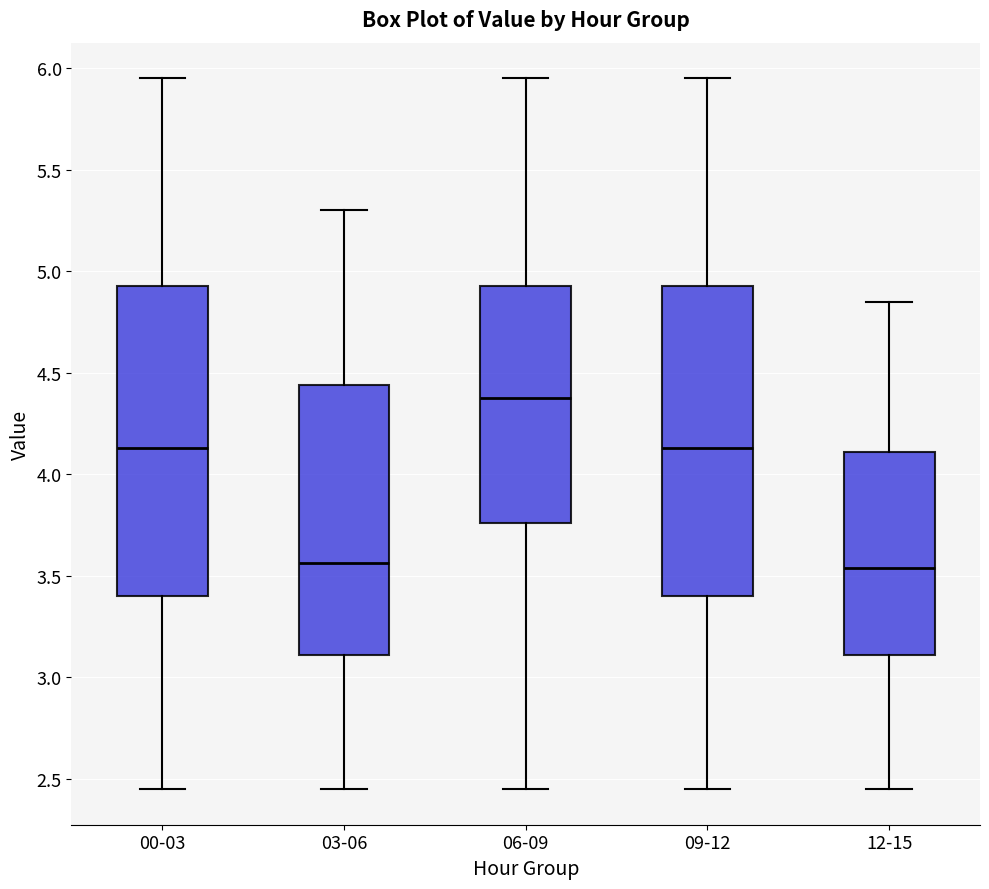

Reading left to right, transcribe this box plot: for each box, give where its median line is, the range the box spans, and where its two whiskers end, as read against the y-axis. The values are not printed on the chart, so give them approximately, as read against the axis.

00-03: median 4.15, box 3.40 to 4.95, whiskers 2.45 to 5.95
03-06: median 3.55, box 3.10 to 4.45, whiskers 2.45 to 5.30
06-09: median 4.40, box 3.75 to 4.95, whiskers 2.45 to 5.95
09-12: median 4.15, box 3.40 to 4.95, whiskers 2.45 to 5.95
12-15: median 3.55, box 3.10 to 4.10, whiskers 2.45 to 4.85